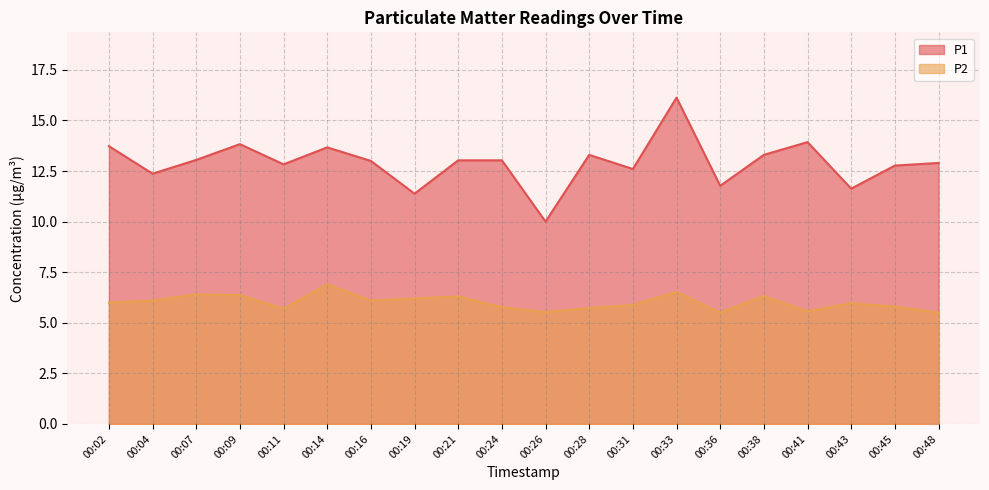

True or false: P2 has a value of 5.8 at 00:45.

True